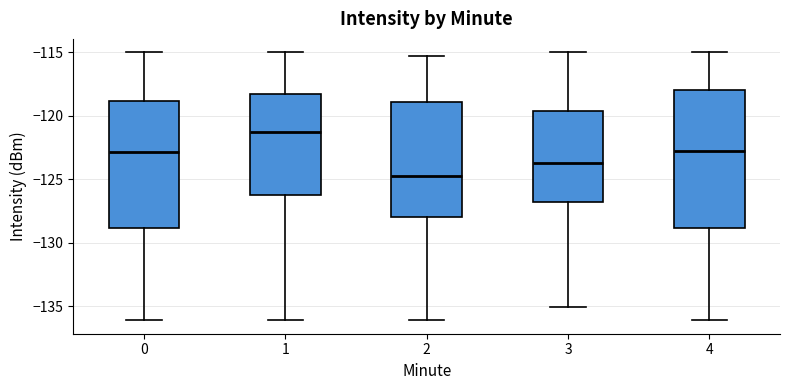

Reading left to right, transcribe this box plot: for each box, give where its median line is, the range the box spans, and where its two whiskers end, as read against the y-axis. The values are not printed on the chart, so give them approximately, as read against the axis.

0: median -123.0, box -129.0 to -119.0, whiskers -136.0 to -115.0
1: median -121.5, box -126.0 to -118.5, whiskers -136.0 to -115.0
2: median -124.5, box -128.0 to -119.0, whiskers -136.0 to -115.5
3: median -123.5, box -127.0 to -119.5, whiskers -135.0 to -115.0
4: median -123.0, box -129.0 to -118.0, whiskers -136.0 to -115.0